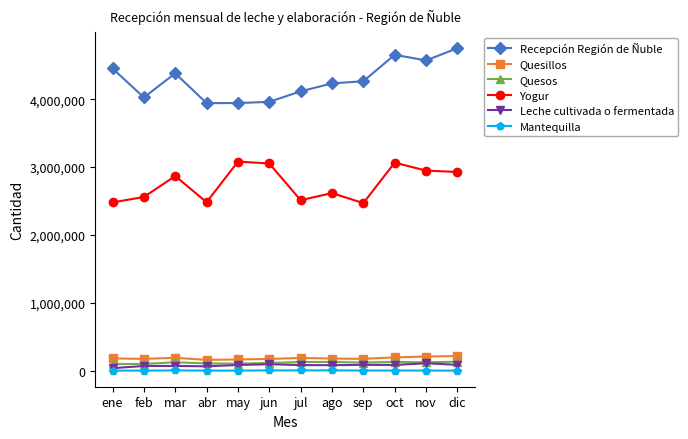

In Quesos, how many points are lower than both neighbors (excluding endpoints)?

3